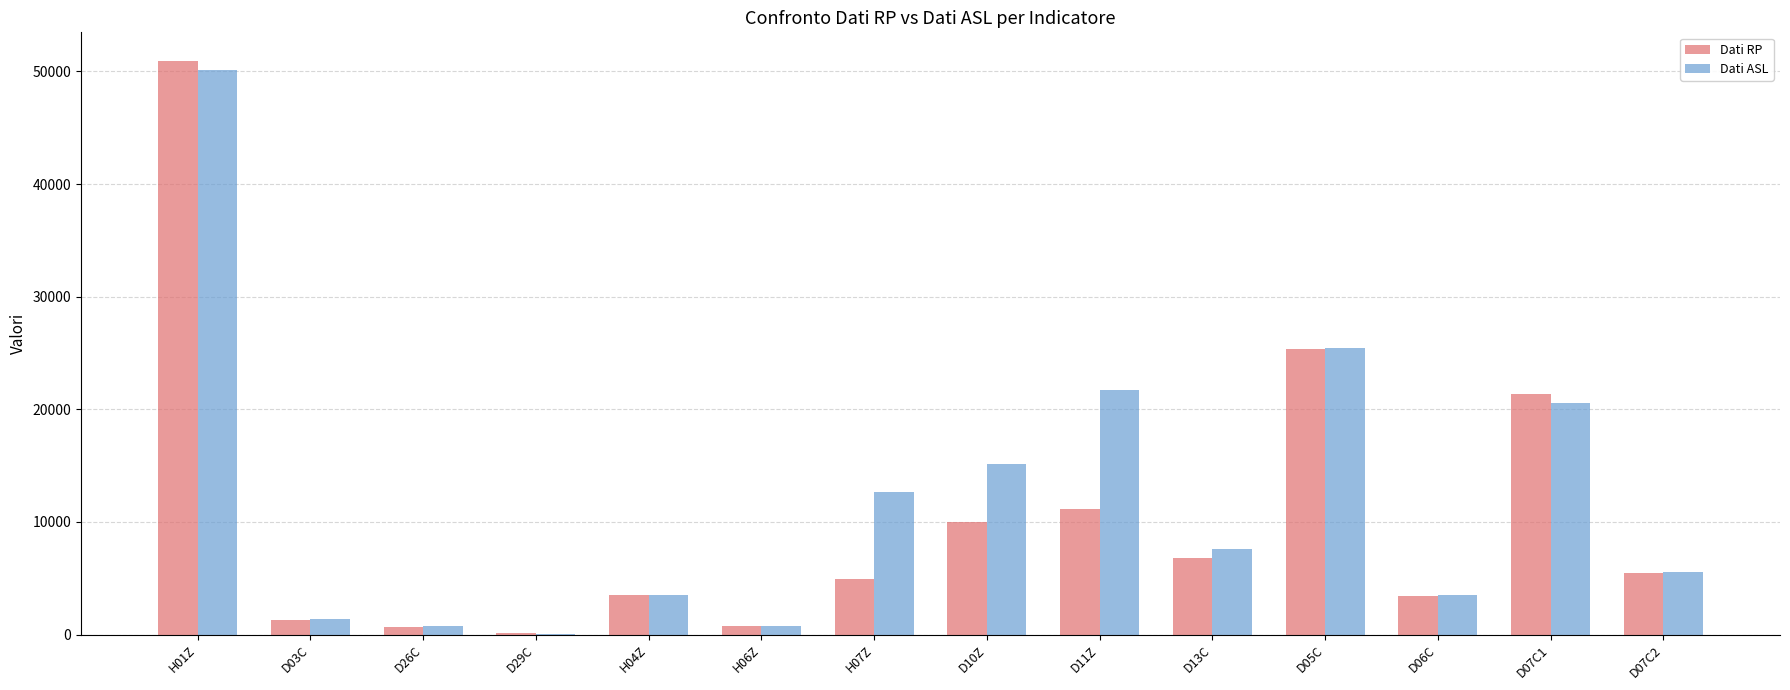

Is the value of Dati ASL at D10Z greater than the value of Dati RP at D07C2?

Yes